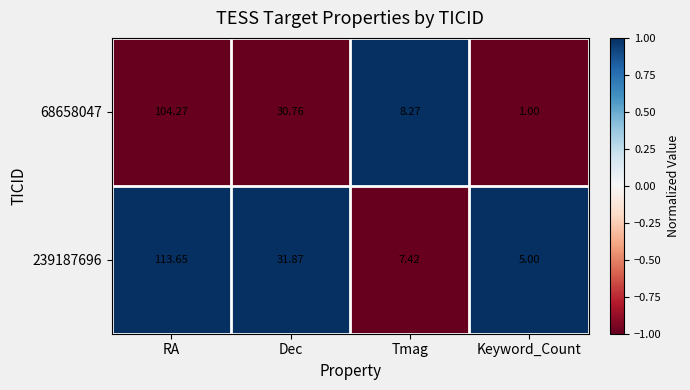

List the labels in order of 239187696 value, smallest first.

Keyword_Count, Tmag, Dec, RA